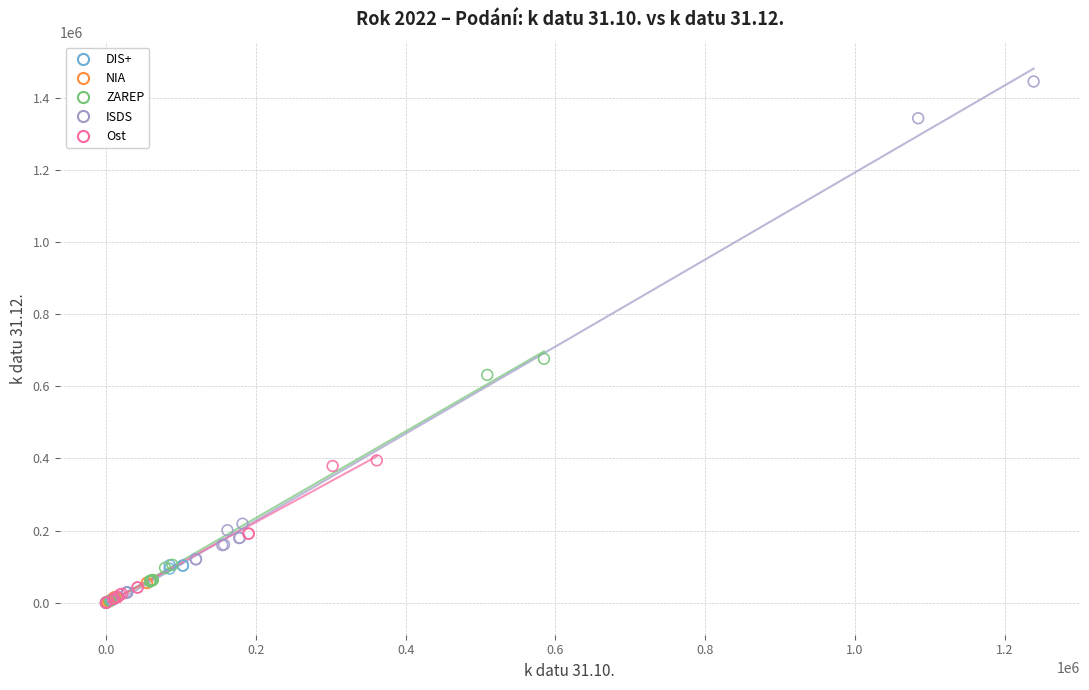

Which series has the largest Y range (max minus min)?

ISDS